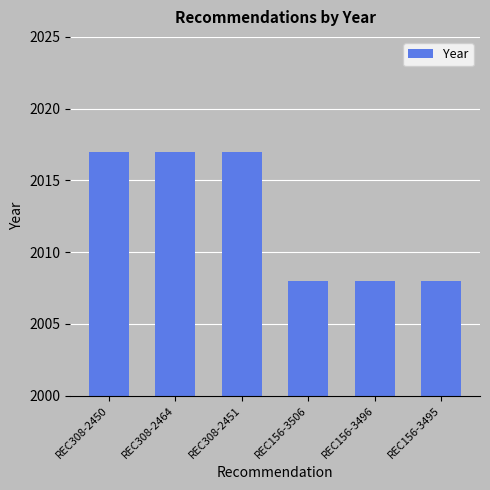

What is the sum of all values?

12075